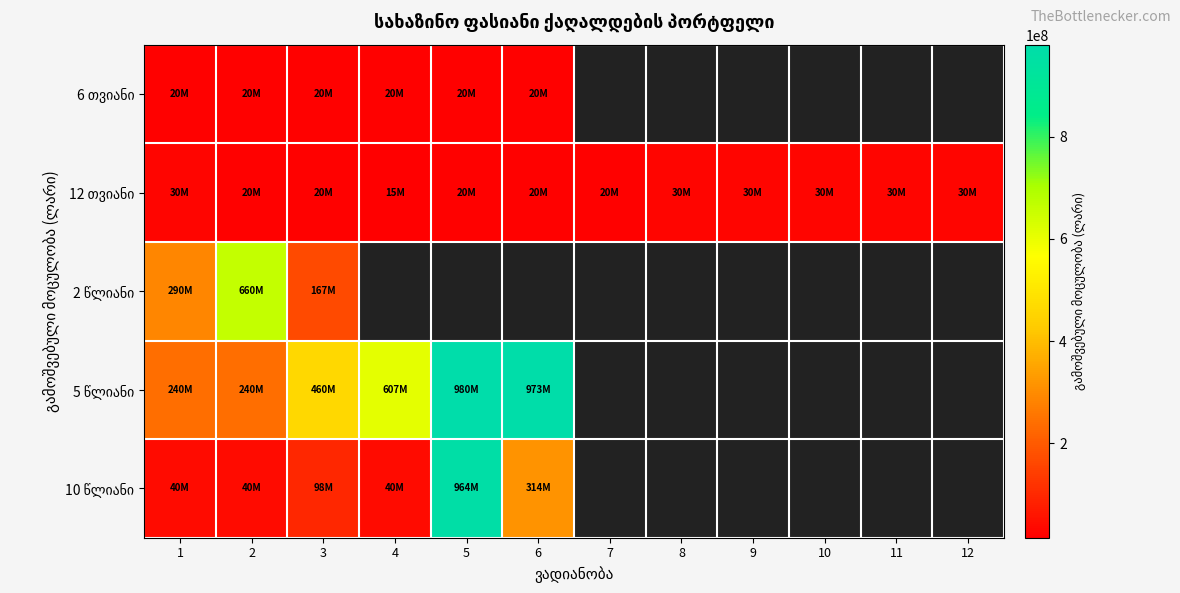

How many distinct data groups are displayed?

5